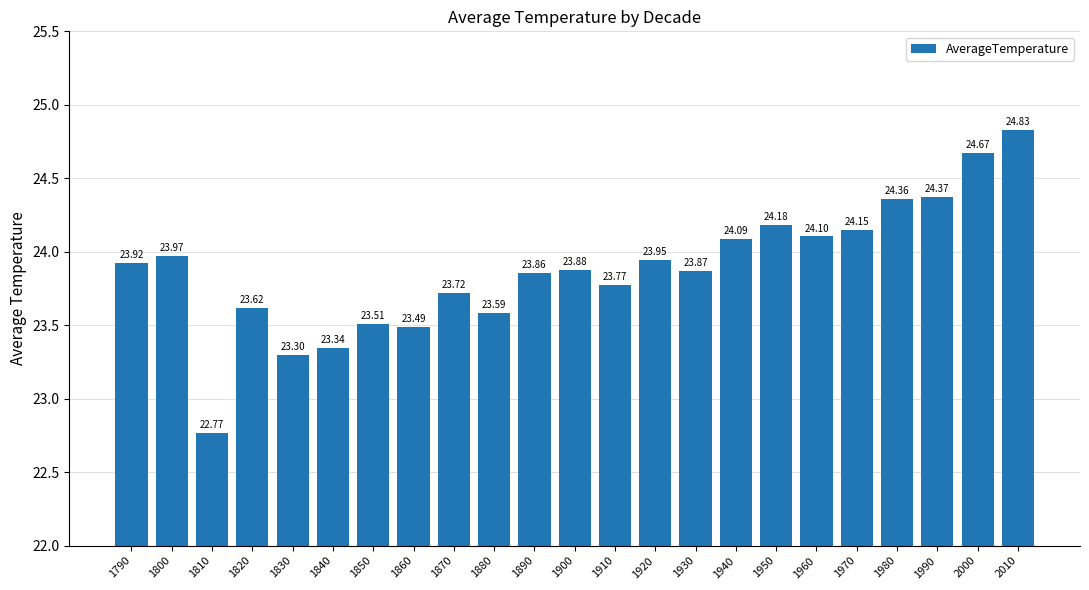

How many data points are above 23?

22